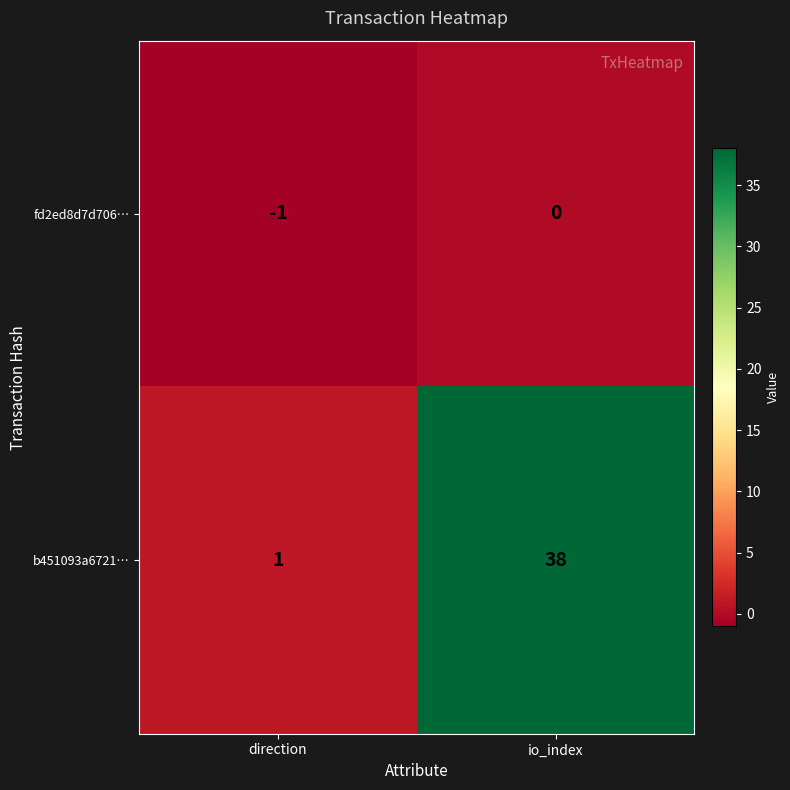

Which series has the largest total across all categories?

b451093a6721…